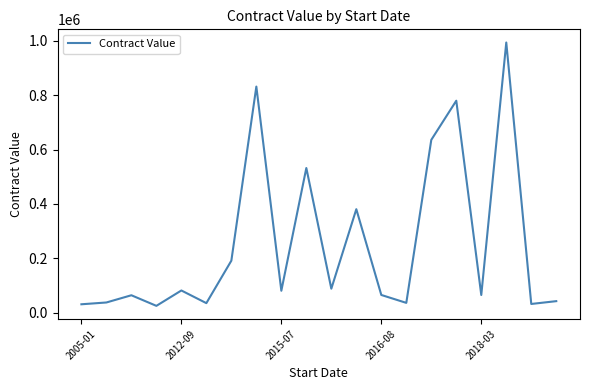

What is the difference between the maximum and minimum values?

968704.6